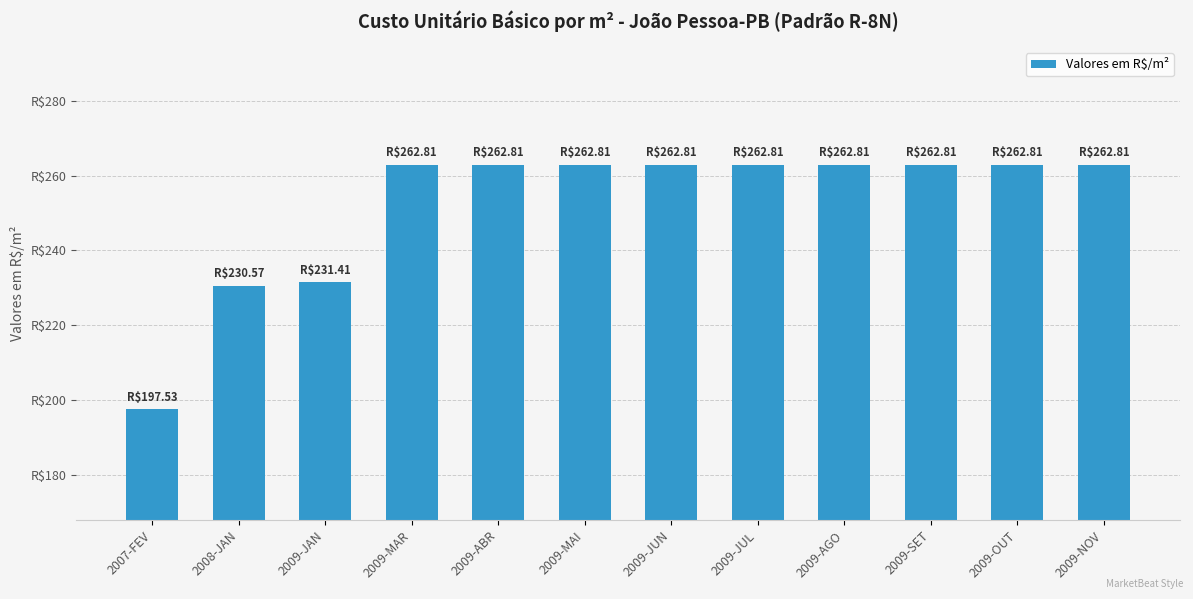

What is the maximum value shown in the chart?

262.8